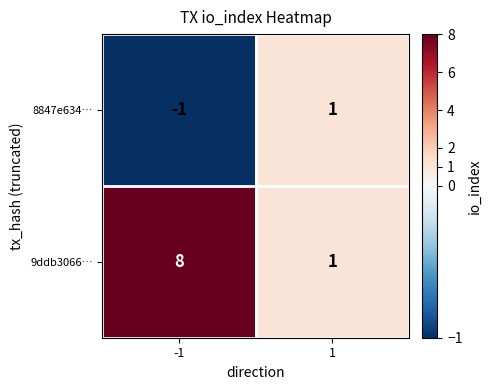

Reading right to left, what are all the values shown in this chart?

8847e634…: 1=1	-1=-1
9ddb3066…: 1=1	-1=8